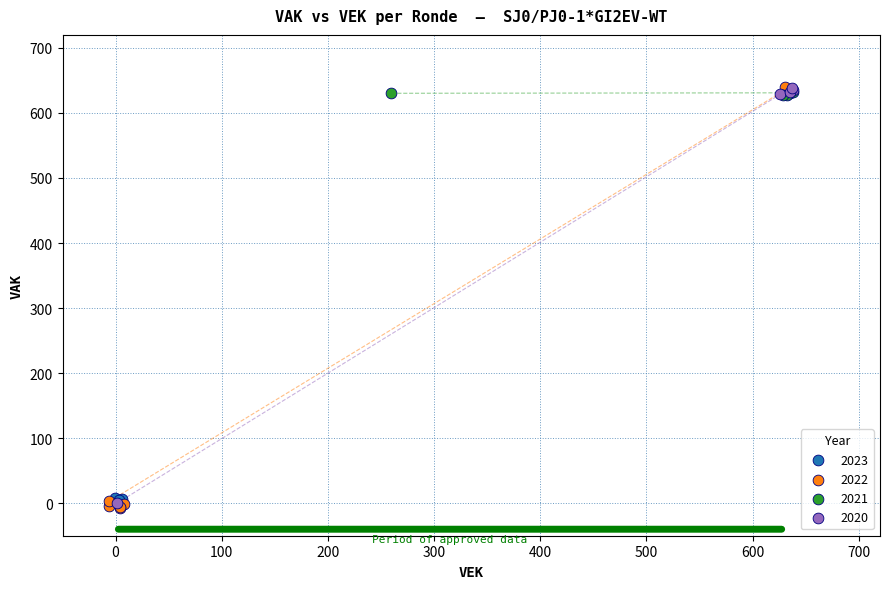

Which series has the largest Y range (max minus min)?

2022